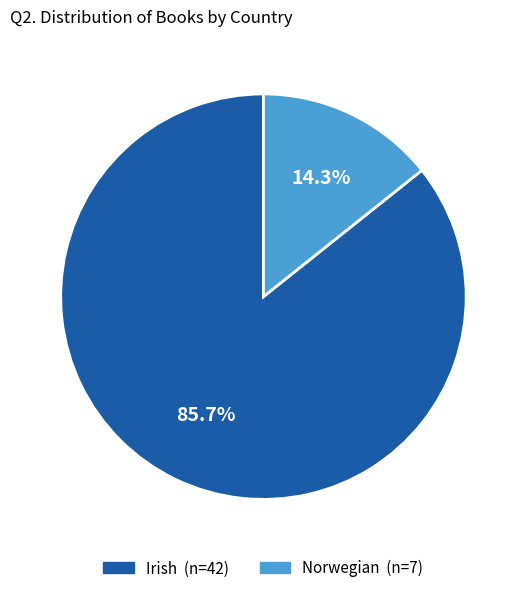

The Norwegian slice represents 1% of the pie. True or false?

False